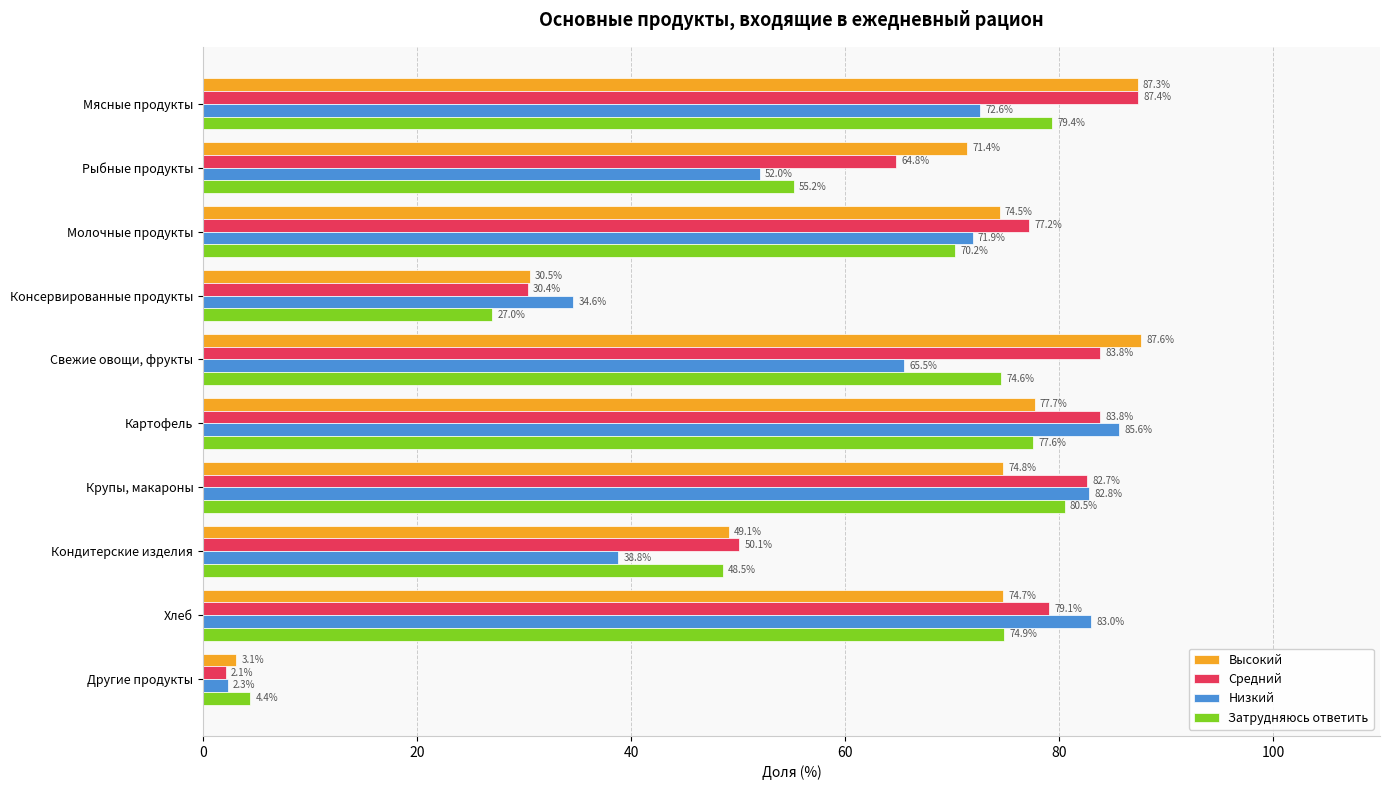

What is the average value of the Средний series?

64.1